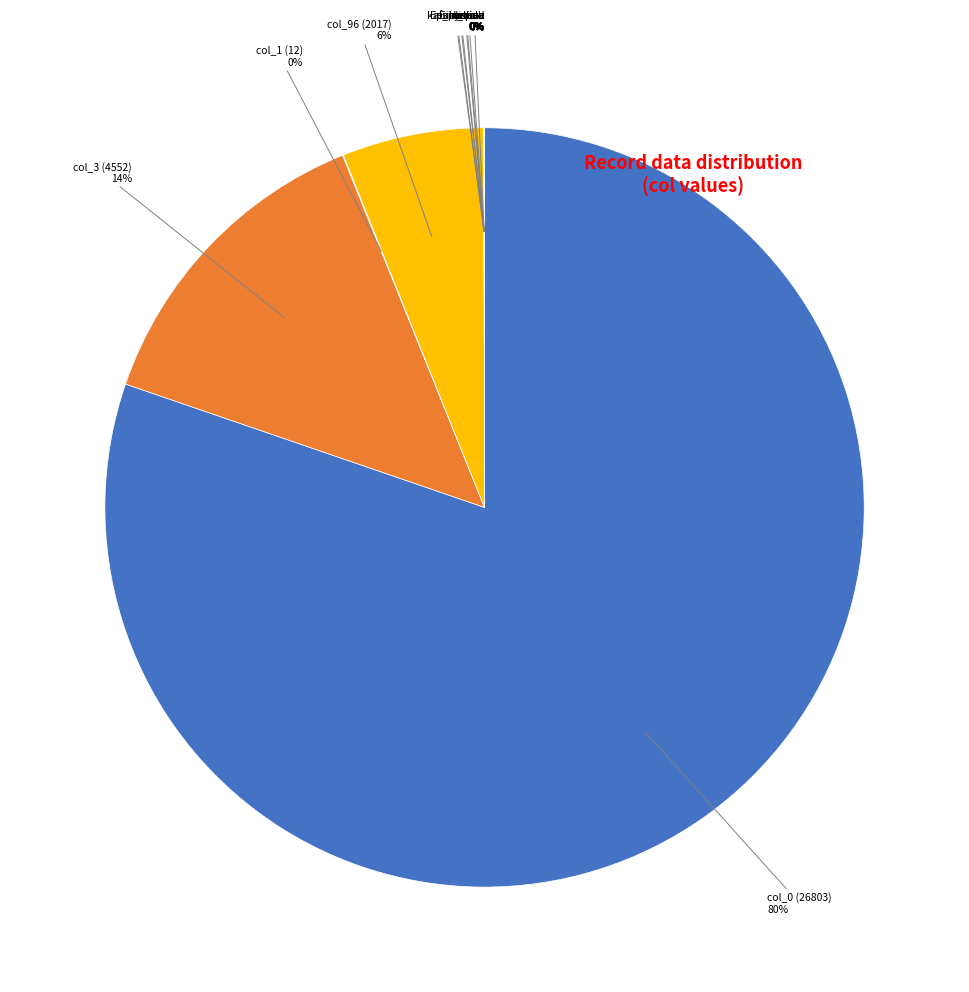

To the nearest percent, what is the average slice percentage?

8%